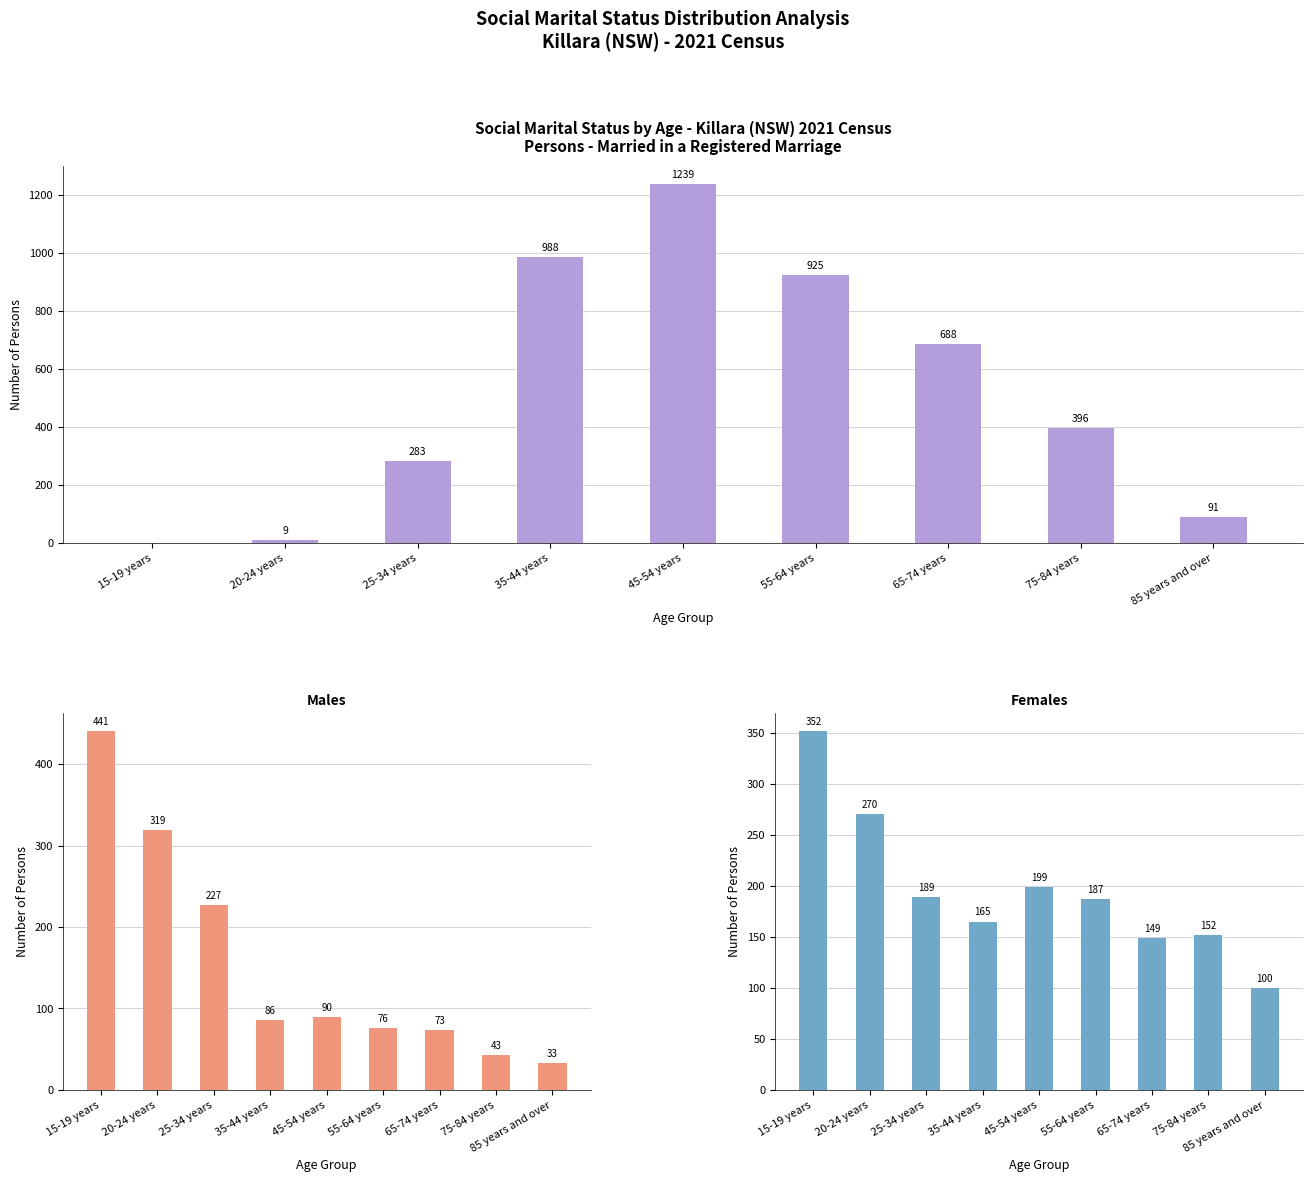

How many bars are there in total?

27